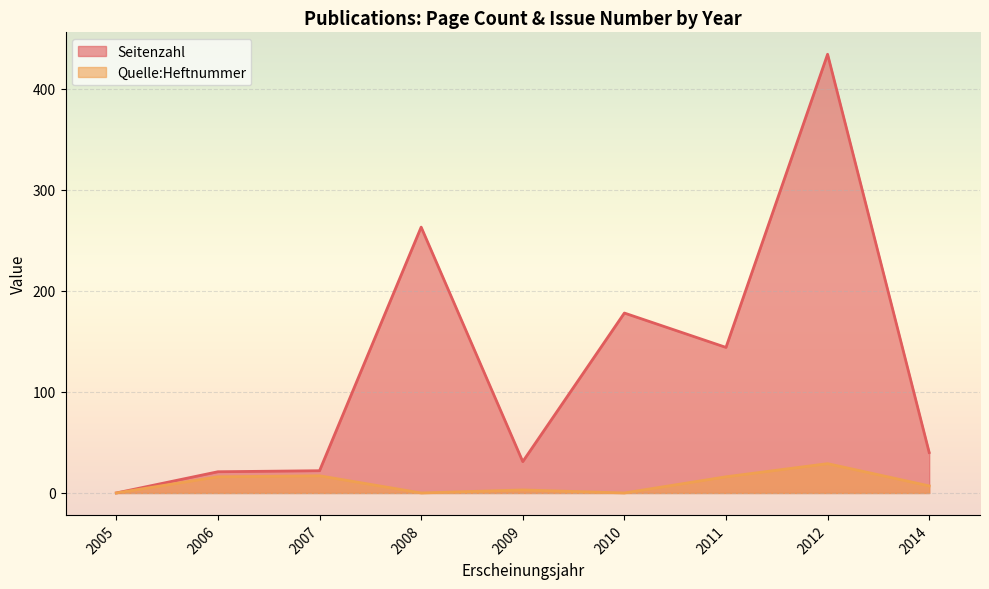

In Quelle:Heftnummer, how many points are lower than both neighbors (excluding endpoints)?

2